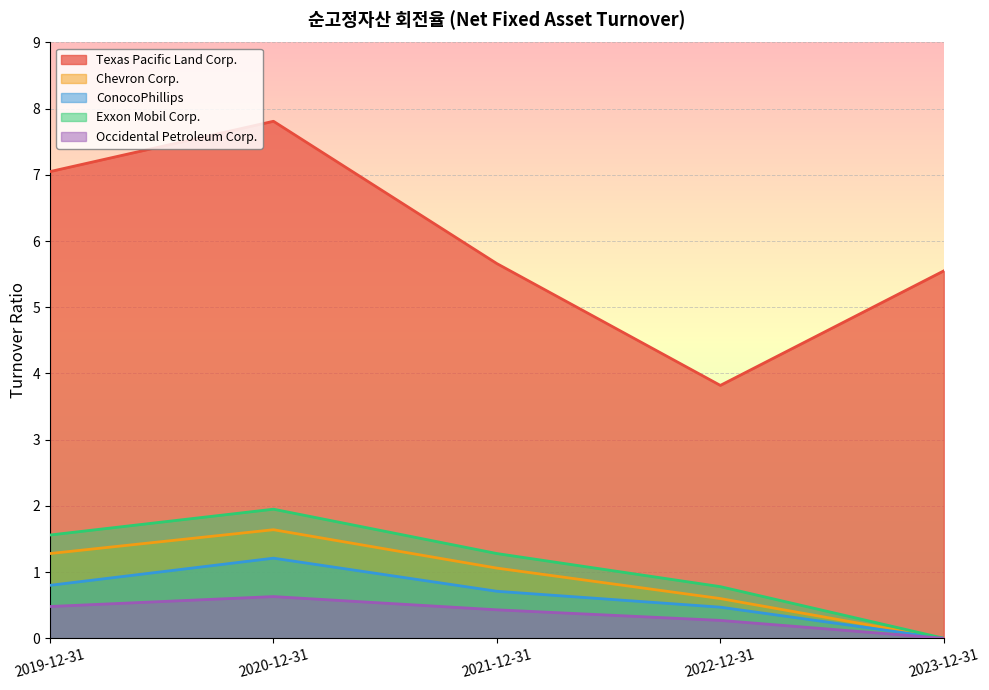

What is the difference between the maximum and minimum values in the Chevron Corp. series?

1.6